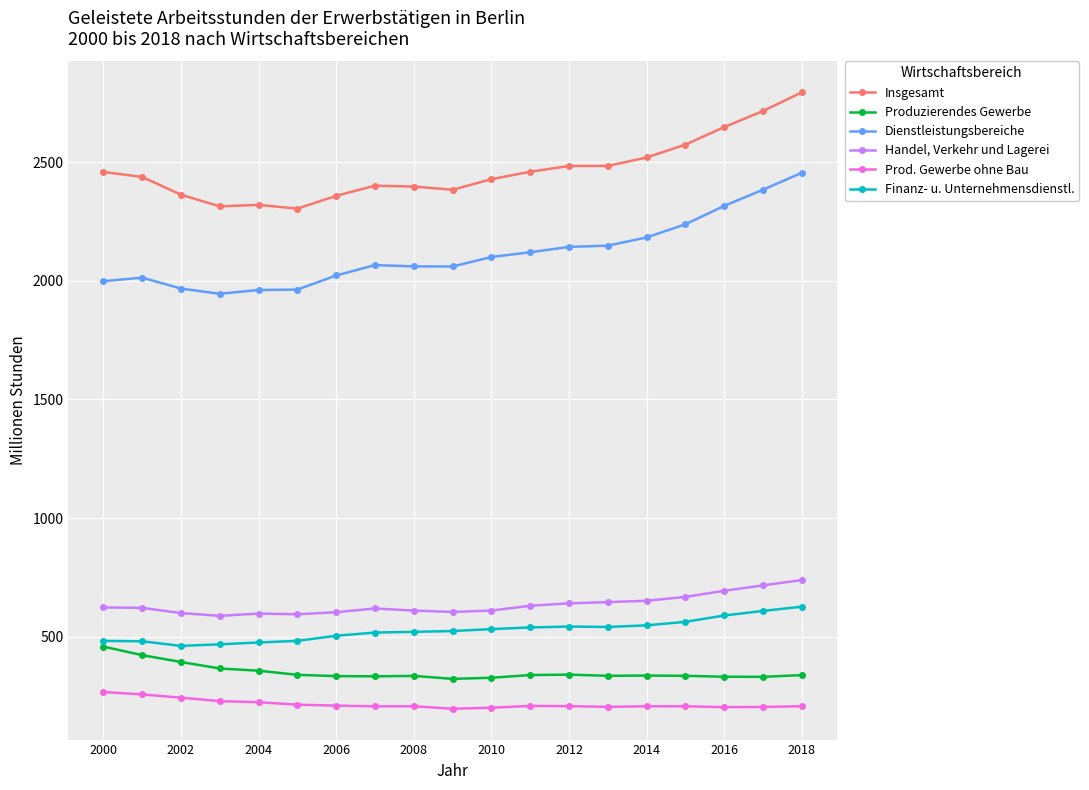

List the series in order of their peak value, lowest first.

Prod. Gewerbe ohne Bau, Produzierendes Gewerbe, Finanz- u. Unternehmensdienstl., Handel, Verkehr und Lagerei, Dienstleistungsbereiche, Insgesamt